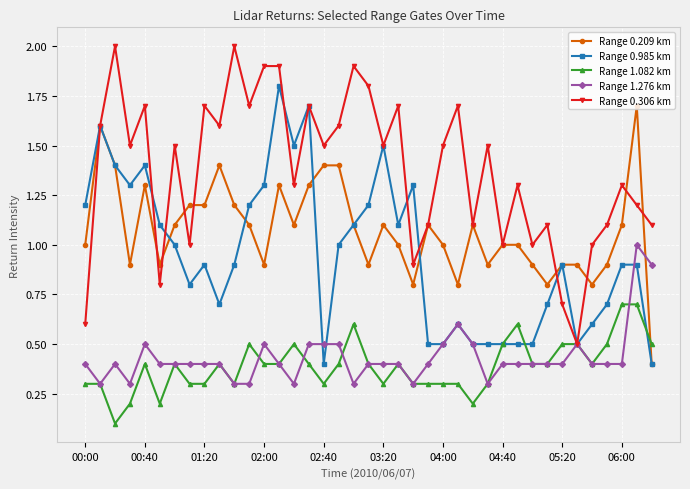

True or false: Range 0.209 km has more than 1 points higher than both neighbors.

True